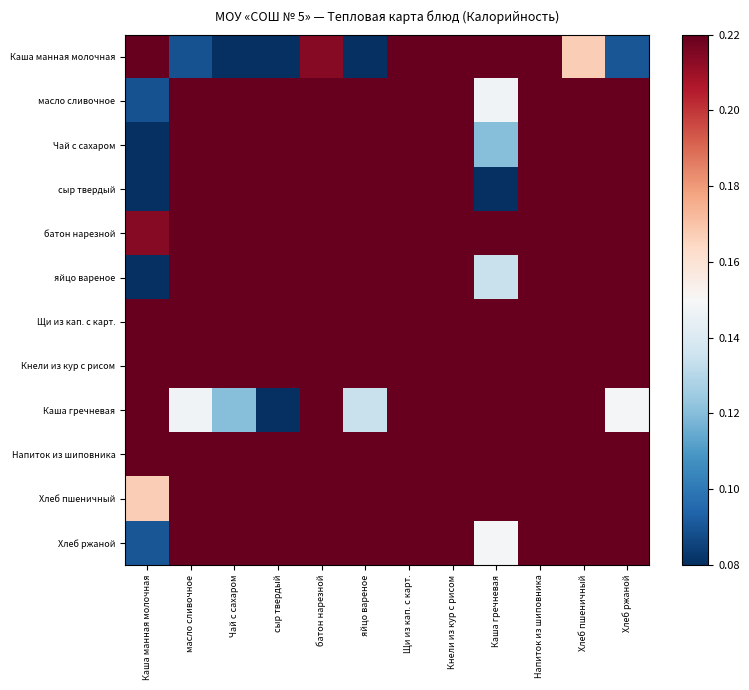

Reading left to right, what are all the values shown in this chart?

Каша манная молочная: Каша манная молочная=1.0	масло сливочное=0.1	Чай с сахаром=0.1	сыр твердый=0.0	батон нарезной=0.2	яйцо вареное=0.1	Щи из кап. с карт.=0.2	Кнели из кур с рисом=0.3	Каша гречневая=0.9	Напиток из шиповника=0.3	Хлеб пшеничный=0.2	Хлеб ржаной=0.1
масло сливочное: Каша манная молочная=0.1	масло сливочное=1.0	Чай с сахаром=1.0	сыр твердый=0.9	батон нарезной=0.9	яйцо вареное=1.0	Щи из кап. с карт.=0.9	Кнели из кур с рисом=0.8	Каша гречневая=0.1	Напиток из шиповника=0.8	Хлеб пшеничный=0.9	Хлеб ржаной=1.0
Чай с сахаром: Каша манная молочная=0.1	масло сливочное=1.0	Чай с сахаром=1.0	сыр твердый=0.9	батон нарезной=0.8	яйцо вареное=1.0	Щи из кап. с карт.=0.8	Кнели из кур с рисом=0.7	Каша гречневая=0.1	Напиток из шиповника=0.8	Хлеб пшеничный=0.9	Хлеб ржаной=1.0
сыр твердый: Каша манная молочная=0.0	масло сливочное=0.9	Чай с сахаром=0.9	сыр твердый=1.0	батон нарезной=0.8	яйцо вареное=0.9	Щи из кап. с карт.=0.8	Кнели из кур с рисом=0.7	Каша гречневая=0.1	Напиток из шиповника=0.7	Хлеб пшеничный=0.8	Хлеб ржаной=0.9
батон нарезной: Каша манная молочная=0.2	масло сливочное=0.9	Чай с сахаром=0.8	сыр твердый=0.8	батон нарезной=1.0	яйцо вареное=0.9	Щи из кап. с карт.=1.0	Кнели из кур с рисом=0.9	Каша гречневая=0.3	Напиток из шиповника=0.9	Хлеб пшеничный=1.0	Хлеб ржаной=0.9
яйцо вареное: Каша манная молочная=0.1	масло сливочное=1.0	Чай с сахаром=1.0	сыр твердый=0.9	батон нарезной=0.9	яйцо вареное=1.0	Щи из кап. с карт.=0.8	Кнели из кур с рисом=0.8	Каша гречневая=0.1	Напиток из шиповника=0.8	Хлеб пшеничный=0.9	Хлеб ржаной=1.0
Щи из кап. с карт.: Каша манная молочная=0.2	масло сливочное=0.9	Чай с сахаром=0.8	сыр твердый=0.8	батон нарезной=1.0	яйцо вареное=0.8	Щи из кап. с карт.=1.0	Кнели из кур с рисом=0.9	Каша гречневая=0.3	Напиток из шиповника=1.0	Хлеб пшеничный=0.9	Хлеб ржаной=0.9
Кнели из кур с рисом: Каша манная молочная=0.3	масло сливочное=0.8	Чай с сахаром=0.7	сыр твердый=0.7	батон нарезной=0.9	яйцо вареное=0.8	Щи из кап. с карт.=0.9	Кнели из кур с рисом=1.0	Каша гречневая=0.4	Напиток из шиповника=0.9	Хлеб пшеничный=0.8	Хлеб ржаной=0.8
Каша гречневая: Каша манная молочная=0.9	масло сливочное=0.1	Чай с сахаром=0.1	сыр твердый=0.1	батон нарезной=0.3	яйцо вареное=0.1	Щи из кап. с карт.=0.3	Кнели из кур с рисом=0.4	Каша гречневая=1.0	Напиток из шиповника=0.3	Хлеб пшеничный=0.2	Хлеб ржаной=0.1
Напиток из шиповника: Каша манная молочная=0.3	масло сливочное=0.8	Чай с сахаром=0.8	сыр твердый=0.7	батон нарезной=0.9	яйцо вареное=0.8	Щи из кап. с карт.=1.0	Кнели из кур с рисом=0.9	Каша гречневая=0.3	Напиток из шиповника=1.0	Хлеб пшеничный=0.9	Хлеб ржаной=0.8
Хлеб пшеничный: Каша манная молочная=0.2	масло сливочное=0.9	Чай с сахаром=0.9	сыр твердый=0.8	батон нарезной=1.0	яйцо вареное=0.9	Щи из кап. с карт.=0.9	Кнели из кур с рисом=0.8	Каша гречневая=0.2	Напиток из шиповника=0.9	Хлеб пшеничный=1.0	Хлеб ржаной=0.9
Хлеб ржаной: Каша манная молочная=0.1	масло сливочное=1.0	Чай с сахаром=1.0	сыр твердый=0.9	батон нарезной=0.9	яйцо вареное=1.0	Щи из кап. с карт.=0.9	Кнели из кур с рисом=0.8	Каша гречневая=0.1	Напиток из шиповника=0.8	Хлеб пшеничный=0.9	Хлеб ржаной=1.0